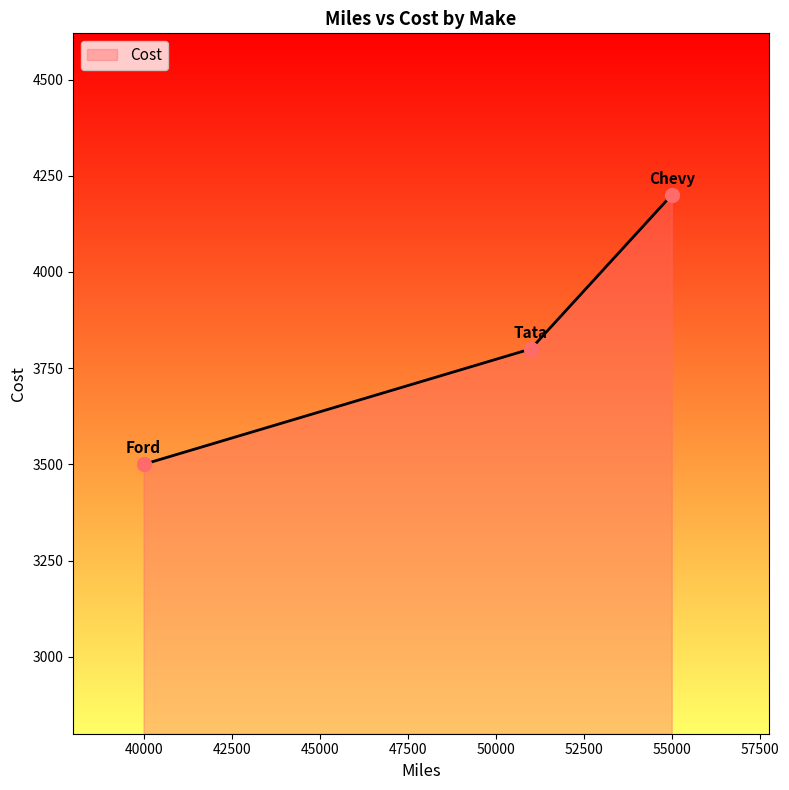

What is the difference between the maximum and minimum values?

700